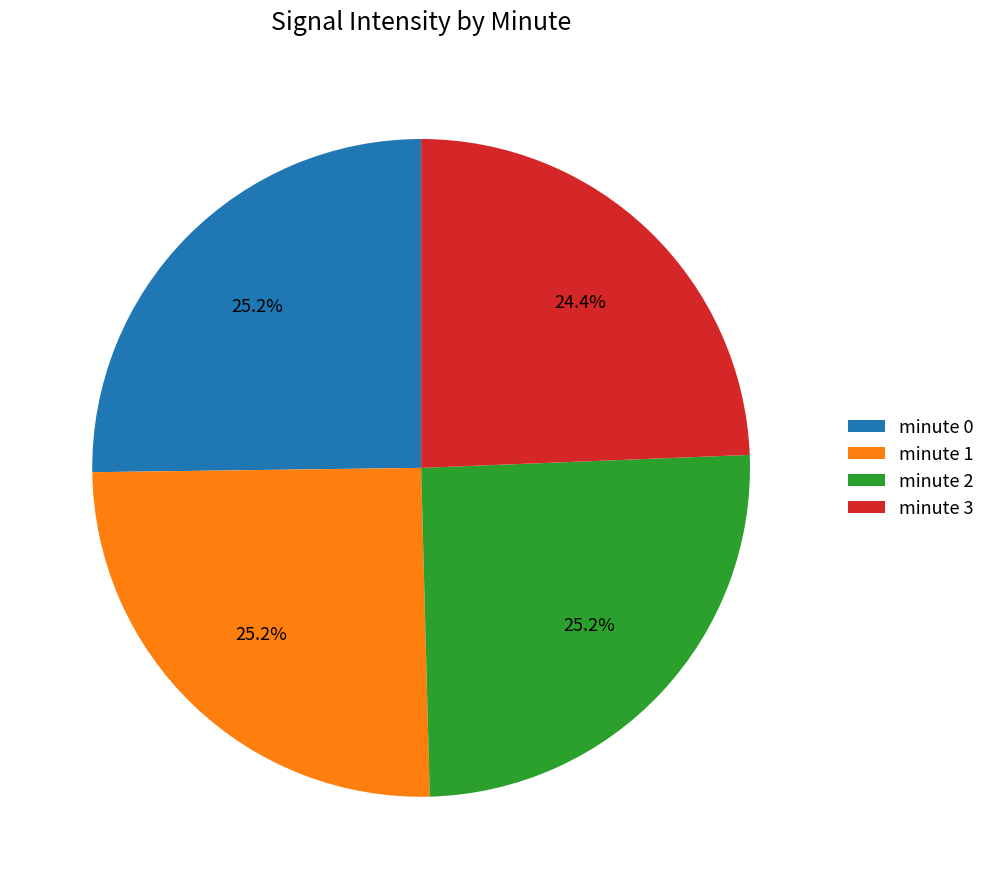

Approximately how many times larger is the value at minute 2 compared to minute 1?

1.0